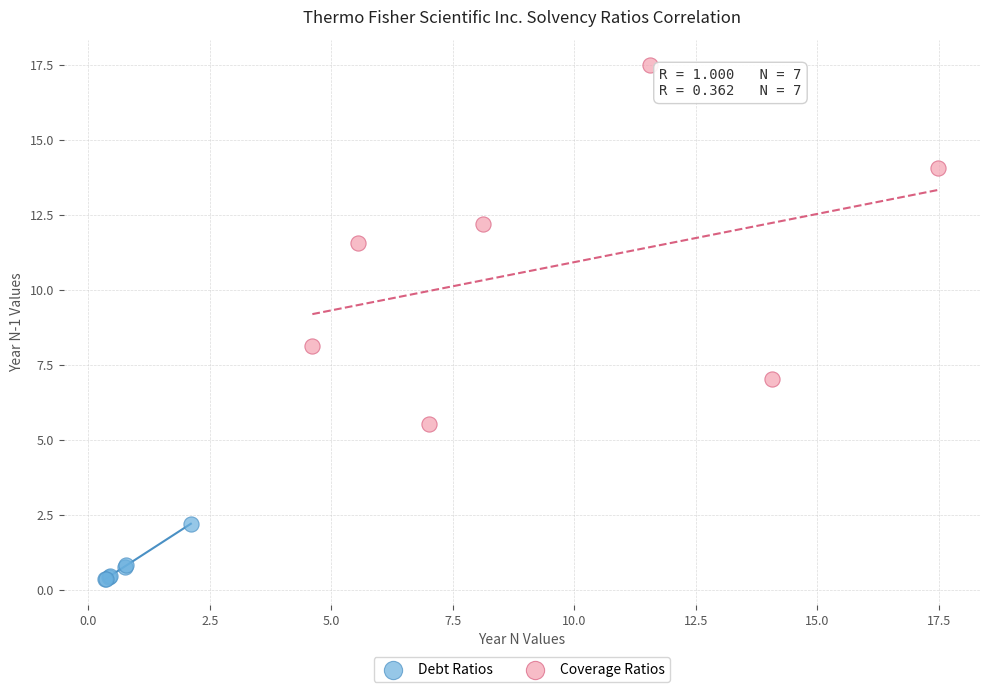

Which series contains the highest Y value?

Coverage Ratios